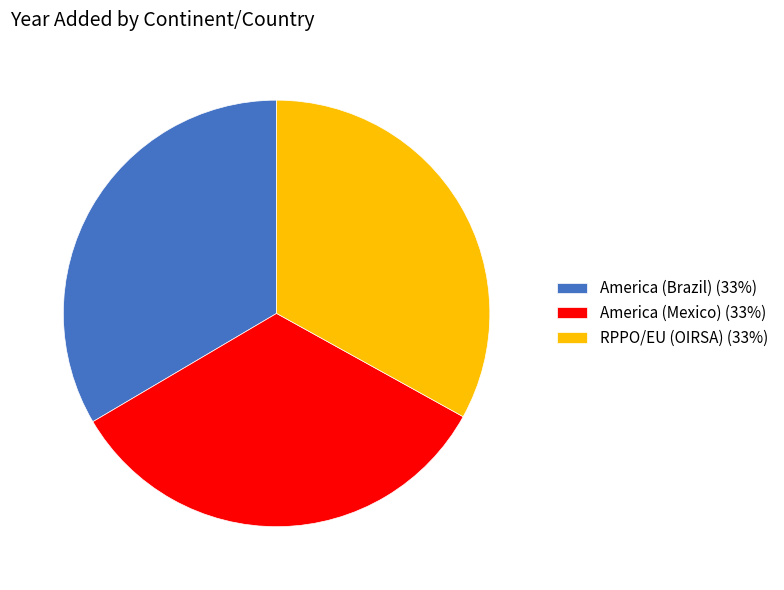

How many segments does this pie chart have?

3